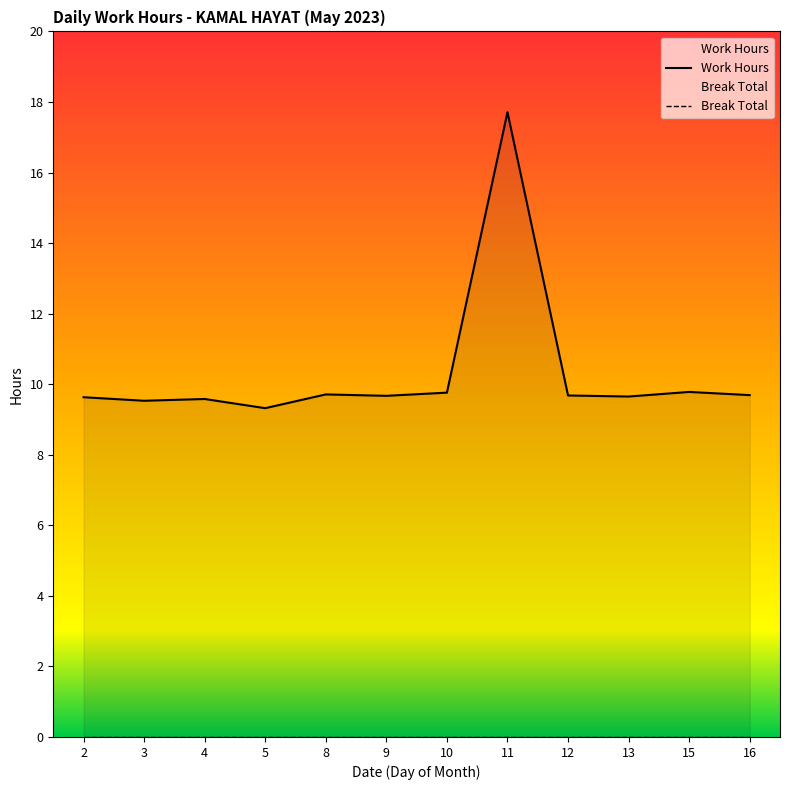

Approximately how many times larger is the value at 8 compared to 4?

1.0